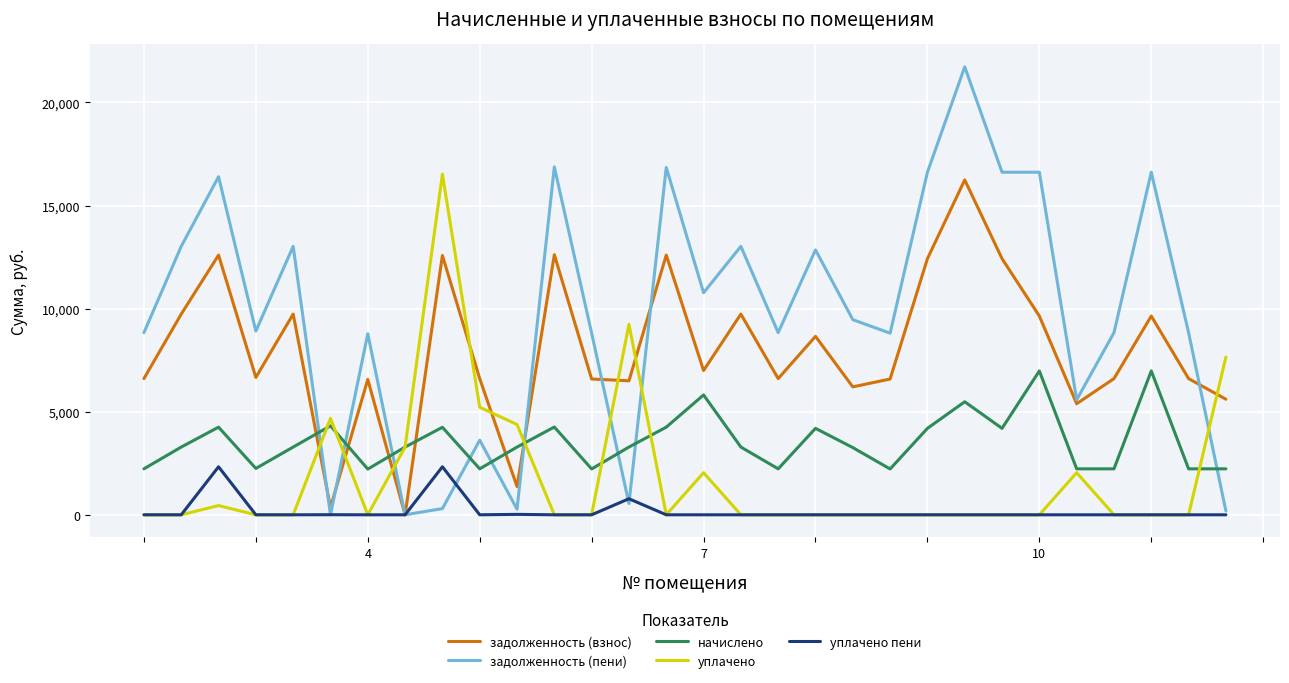

List the series in order of their overall mean, lowest first.

уплачено пени, уплачено, начислено, задолженность (взнос), задолженность (пени)